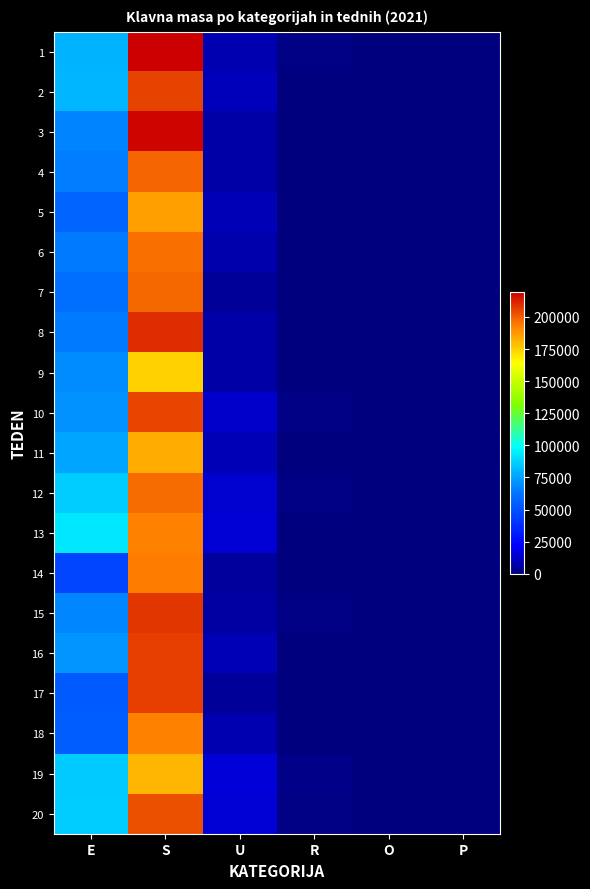

What is the total value across all series at R?

14078